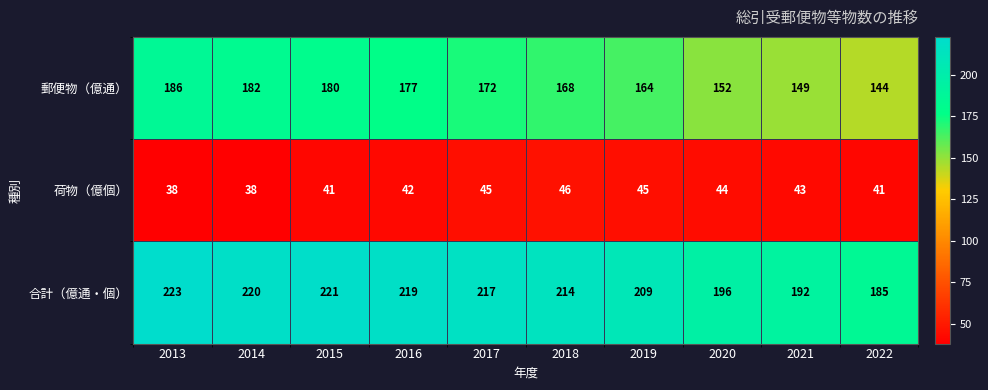

True or false: 郵便物（億通） has a value of 186 at 2013.

True